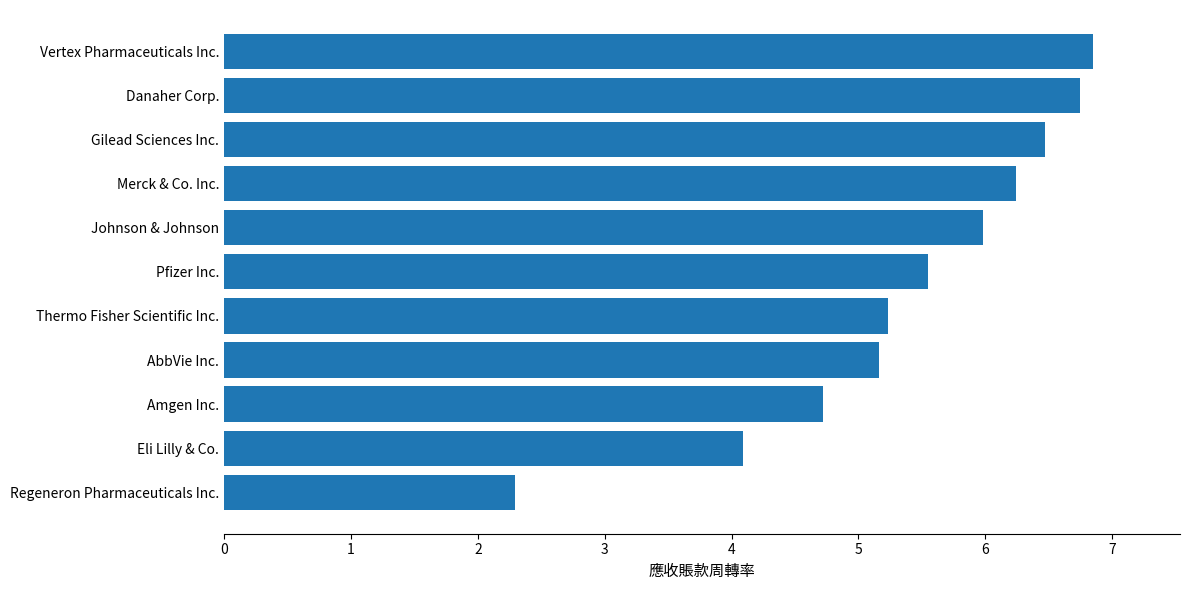

Which has a higher value, Pfizer Inc. or Danaher Corp.?

Danaher Corp.